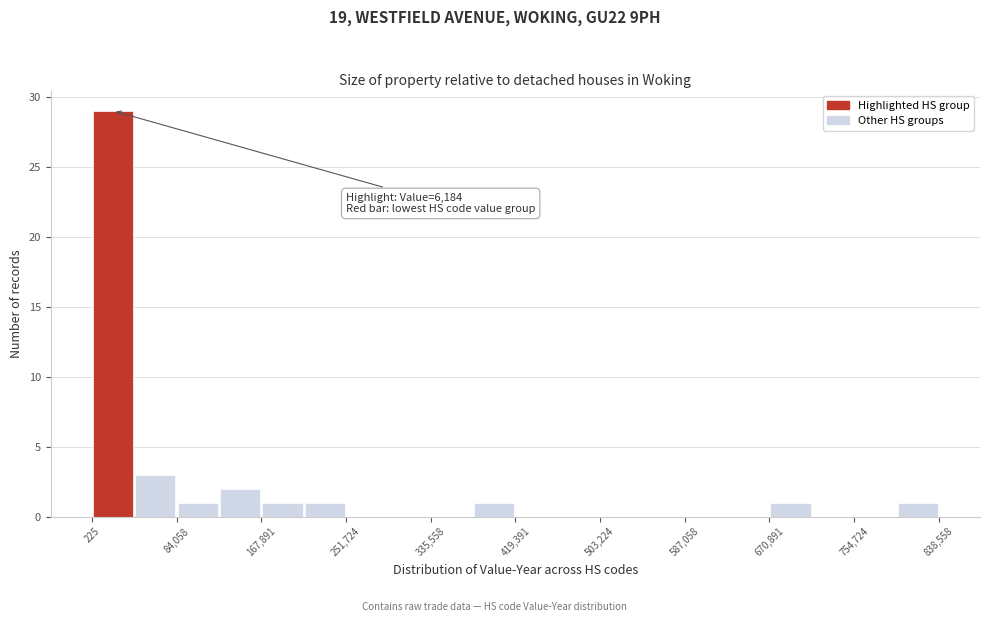

Over which range of the x-axis is the bar tallest?

0 to 40000